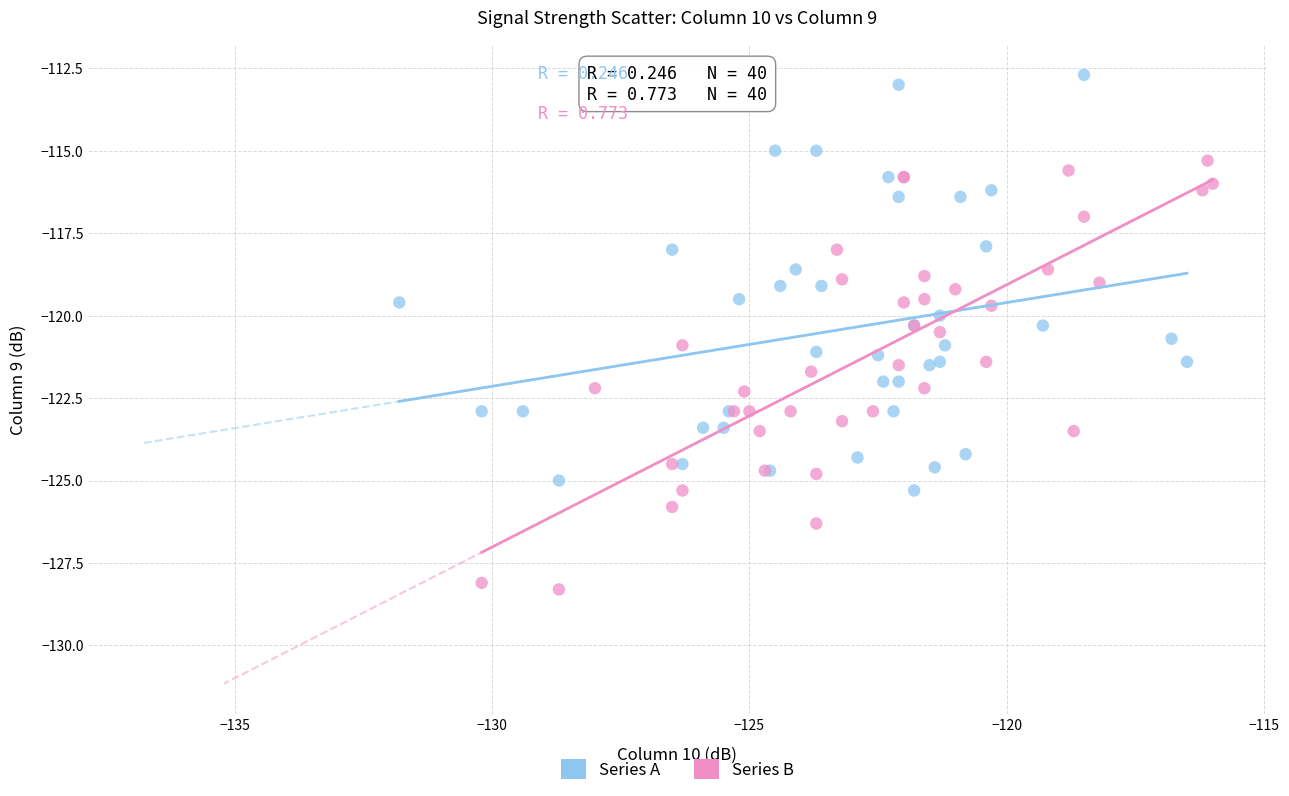

Which series has the largest Y range (max minus min)?

Series B